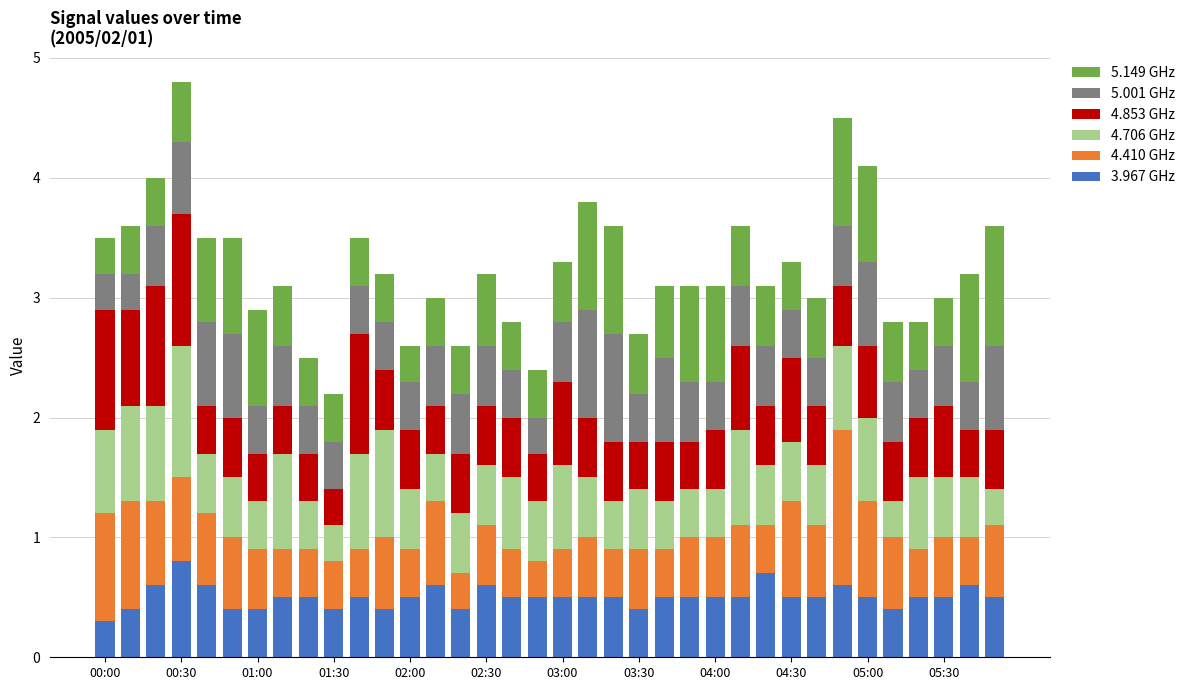

What is the maximum value for 3.967 GHz?

0.8